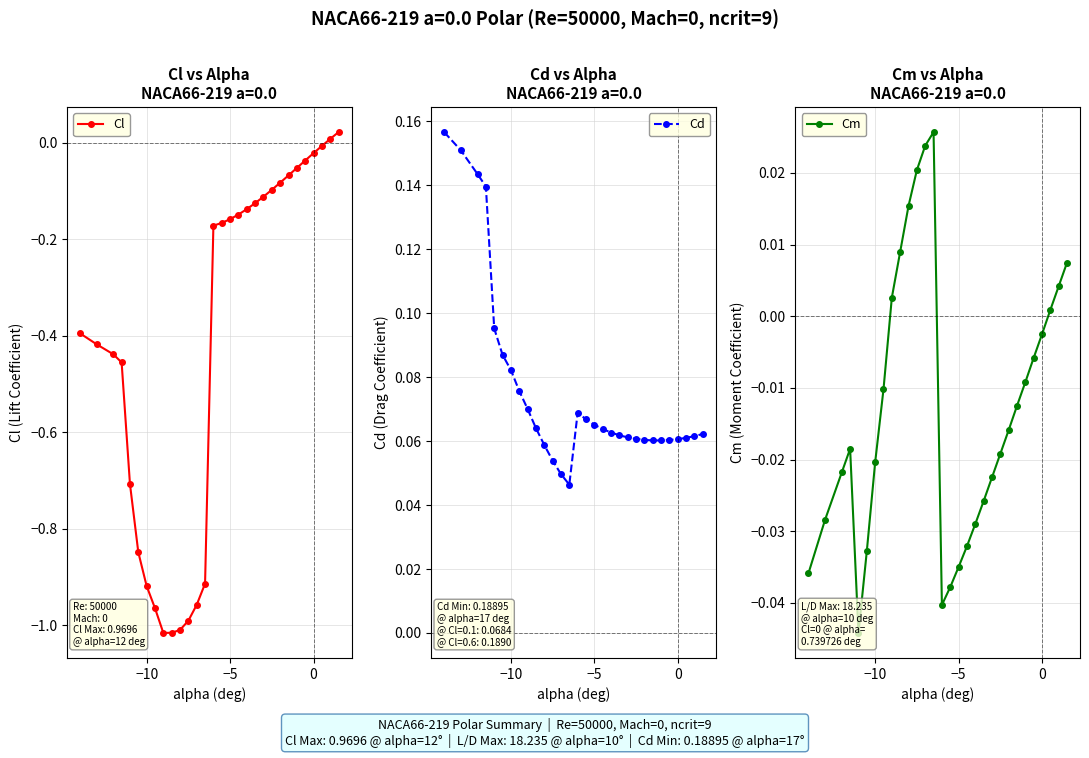

The value of Cl at −5 is -0.2. True or false?

False